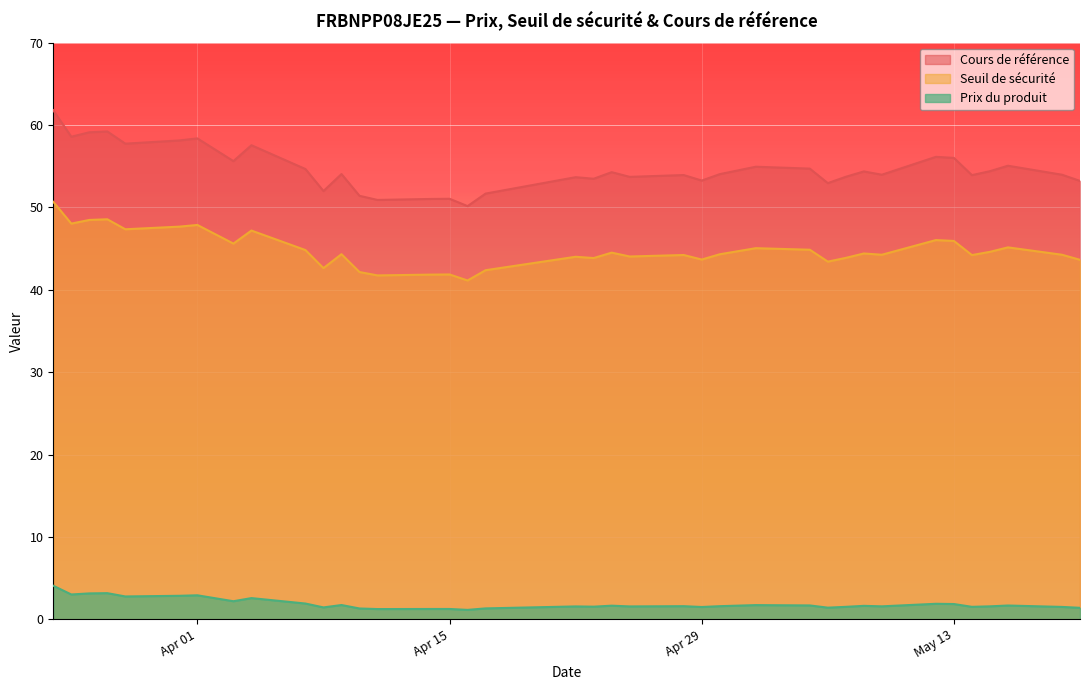

True or false: Cours de référence and Seuil de sécurité intersect in this chart.

False